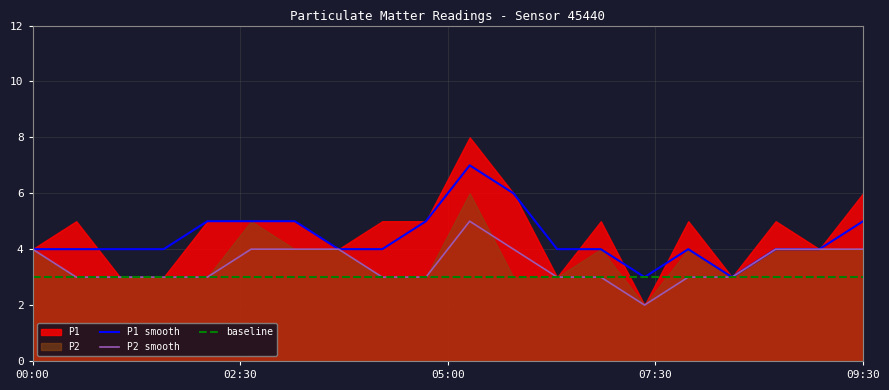

True or false: baseline and P2 smooth cross at least once.

False